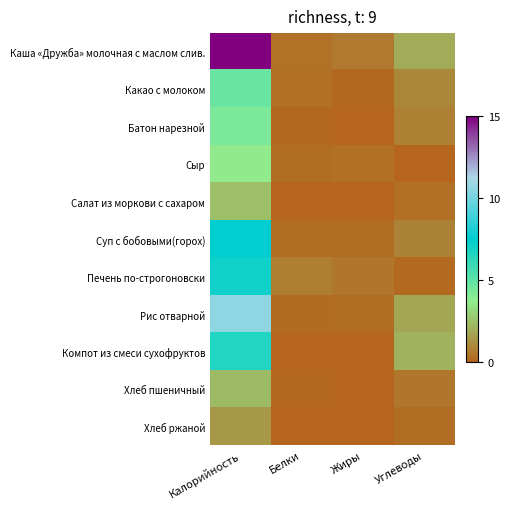

Which series has the largest total across all categories?

Каша «Дружба» молочная с маслом слив.